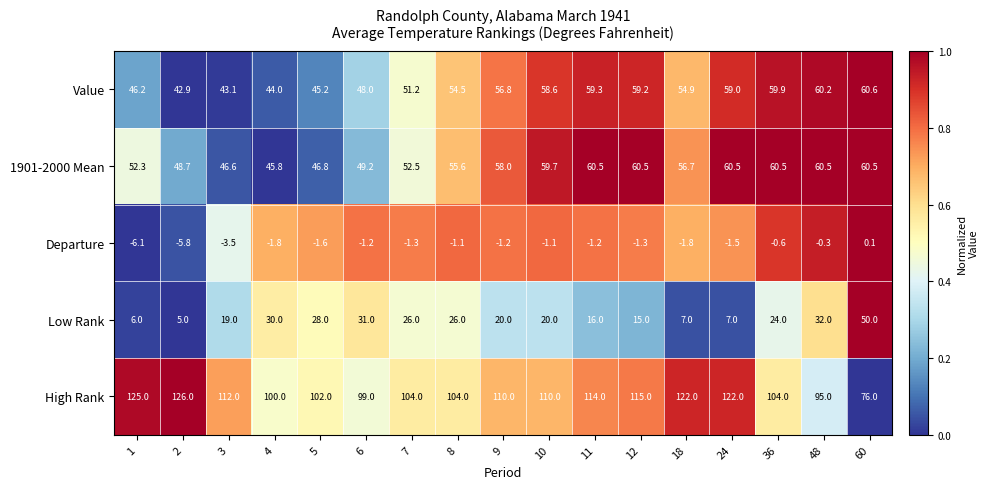

Which series has the largest range (max minus min)?

High Rank